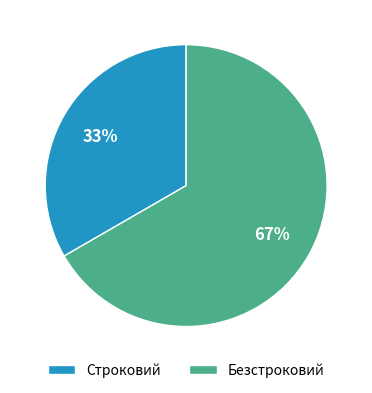

Is there a majority slice in this chart?

Yes